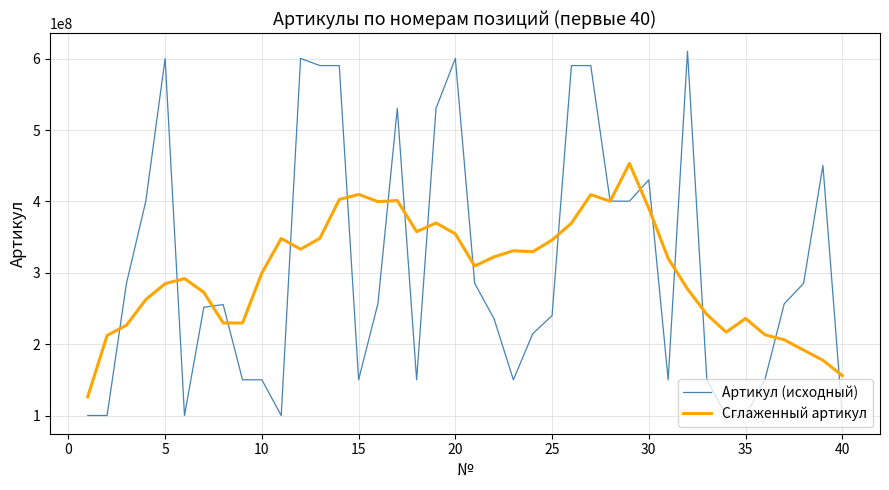

Which series has the widest spread of values?

Артикул (исходный)